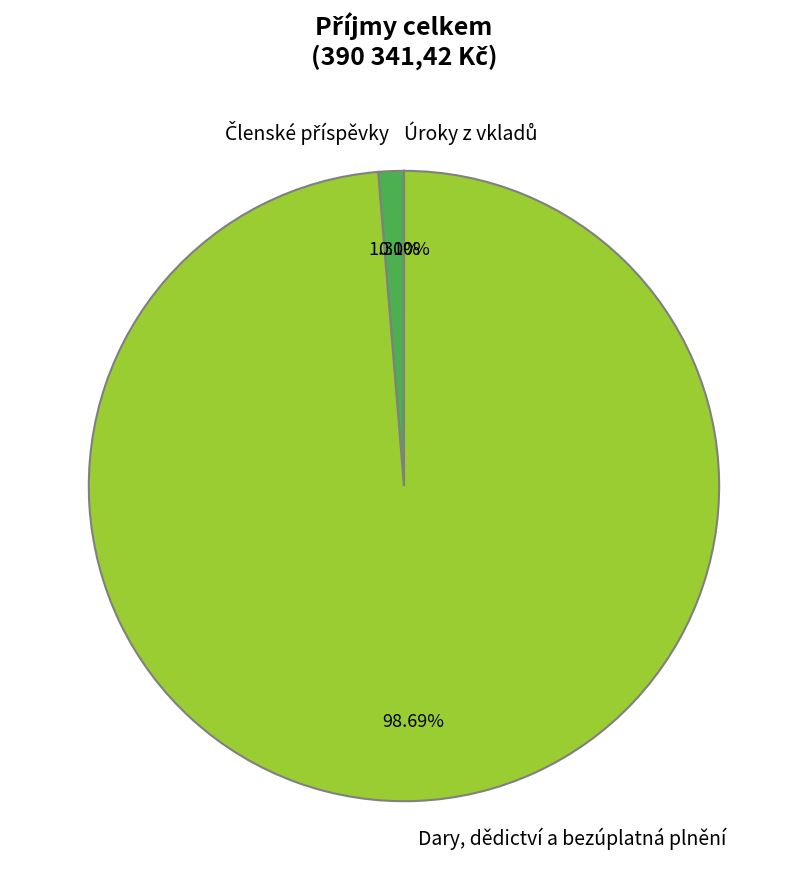

What is the majority slice?

Dary, dědictví a bezúplatná plnění